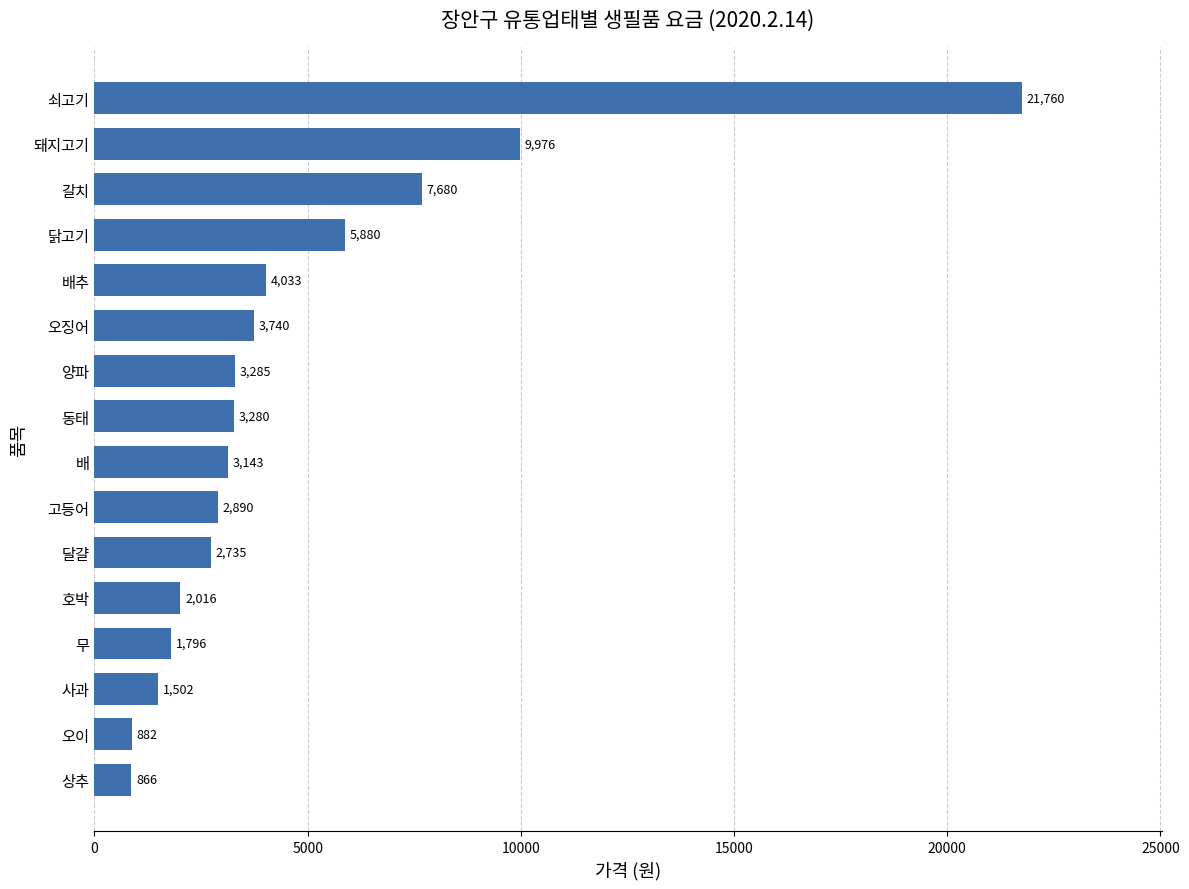

How many values are below 3280?

8